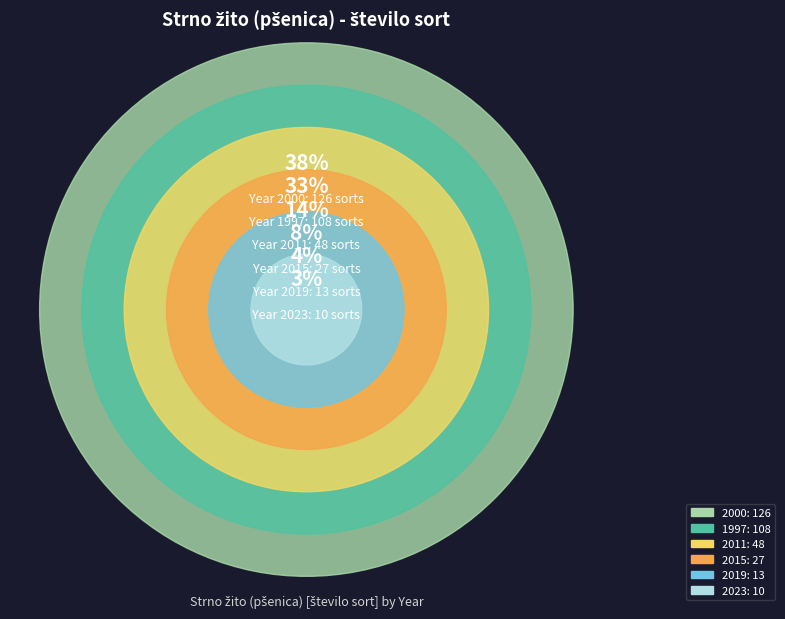

To the nearest percent, what is the average slice percentage?

17%